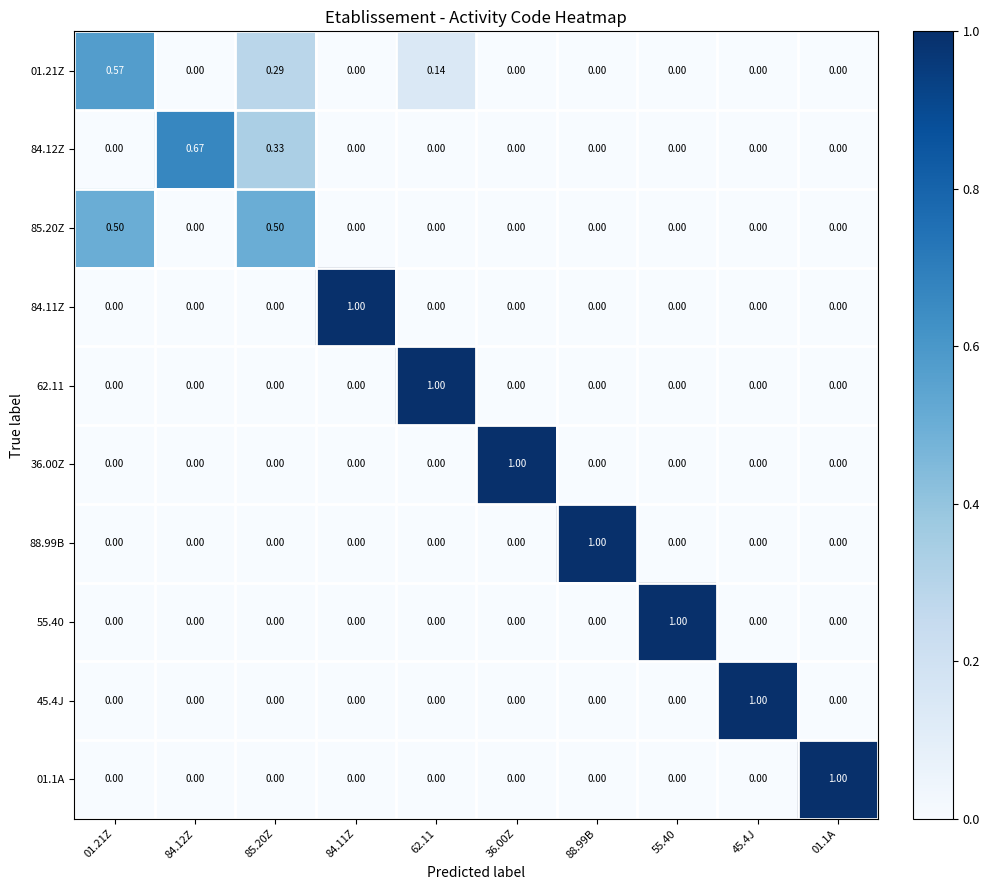

How many data points in 62.11 are above 0?

1